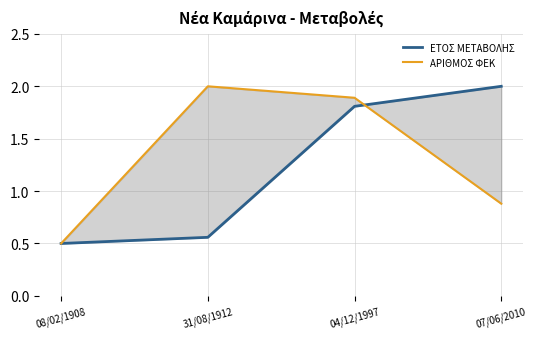

Rank the series by their maximum value, from highest to lowest.

ΕΤΟΣ ΜΕΤΑΒΟΛΗΣ, ΑΡΙΘΜΟΣ ΦΕΚ